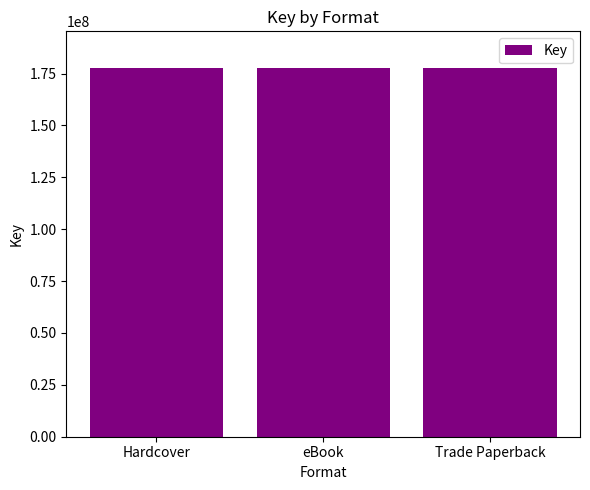

What is the greatest value displayed?

177618522